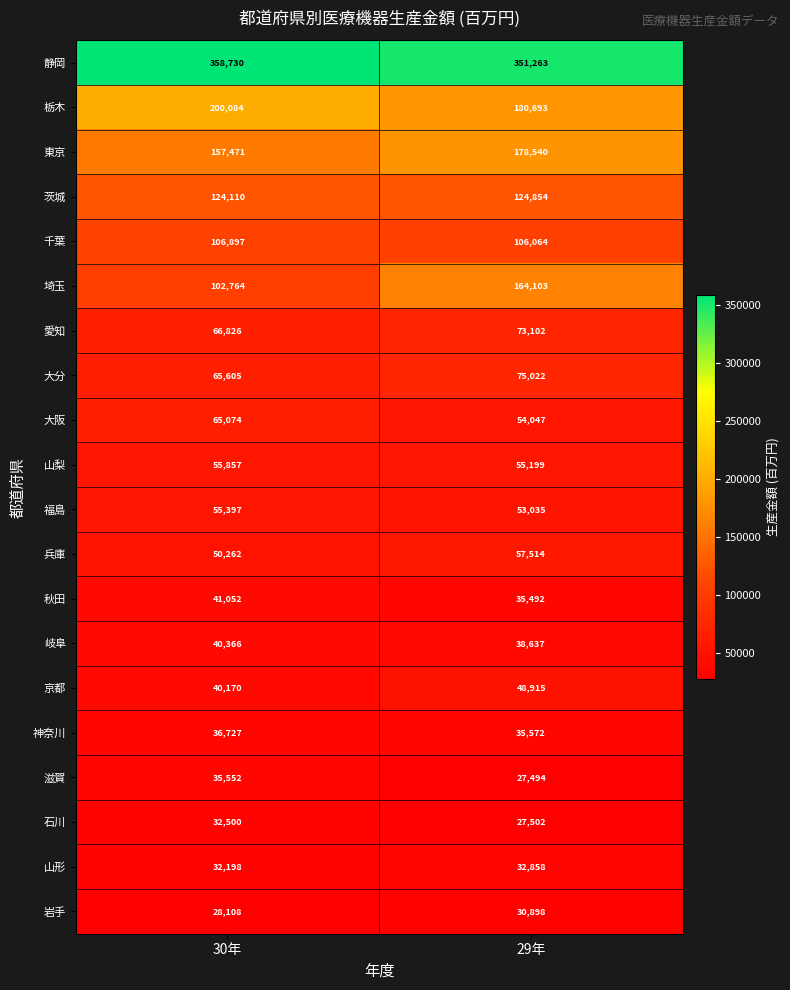

What value does the 大阪 series have at 30年, to the nearest 50?

65050